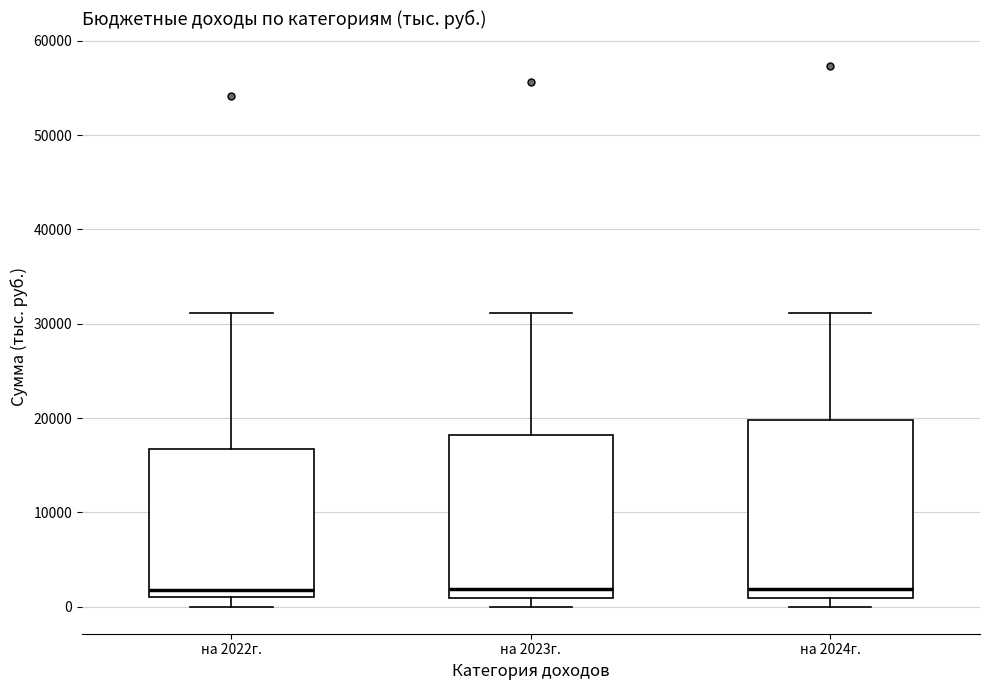

Comparing the boxes themselves (not the whiskers), which one is the tallest?

на 2024г.